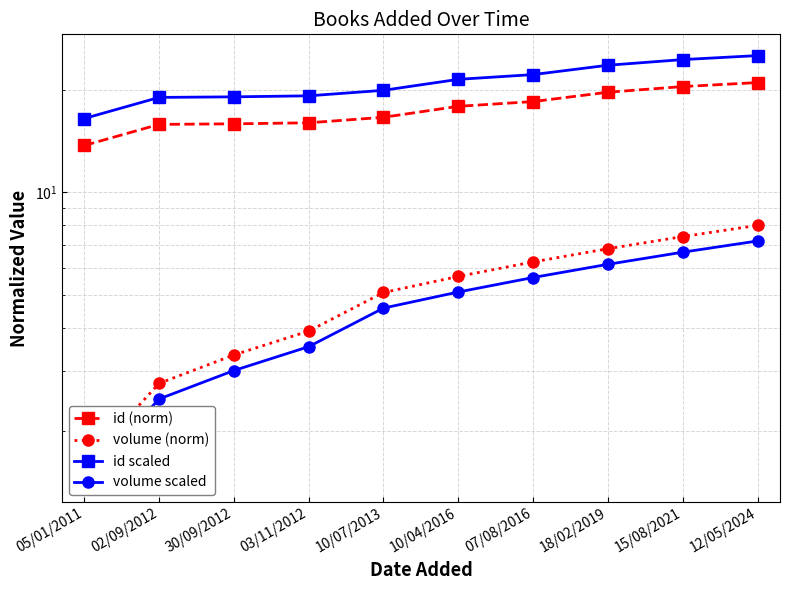

Reading right to left, extract all data points from this chart.

id (norm): 12/05/2024=21.0	15/08/2021=20.4	18/02/2019=19.7	07/08/2016=18.5	10/04/2016=17.9	10/07/2013=16.6	03/11/2012=16.0	30/09/2012=15.9	02/09/2012=15.8	05/01/2011=13.7
volume (norm): 12/05/2024=8.0	15/08/2021=7.4	18/02/2019=6.8	07/08/2016=6.2	10/04/2016=5.7	10/07/2013=5.1	03/11/2012=3.9	30/09/2012=3.3	02/09/2012=2.8	05/01/2011=1.6
id scaled: 12/05/2024=25.2	15/08/2021=24.5	18/02/2019=23.6	07/08/2016=22.2	10/04/2016=21.5	10/07/2013=19.9	03/11/2012=19.2	30/09/2012=19.1	02/09/2012=19.0	05/01/2011=16.5
volume scaled: 12/05/2024=7.2	15/08/2021=6.7	18/02/2019=6.2	07/08/2016=5.6	10/04/2016=5.1	10/07/2013=4.6	03/11/2012=3.5	30/09/2012=3.0	02/09/2012=2.5	05/01/2011=1.4